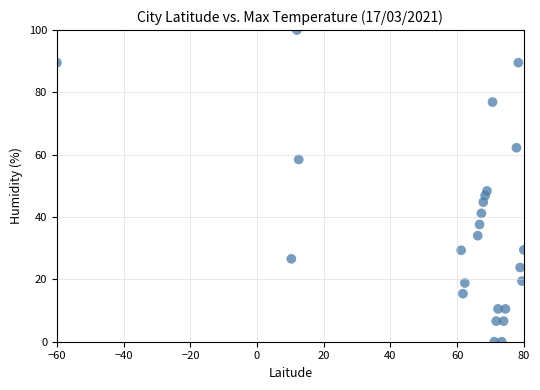

What is the range of X values (max minus min)?

140.0